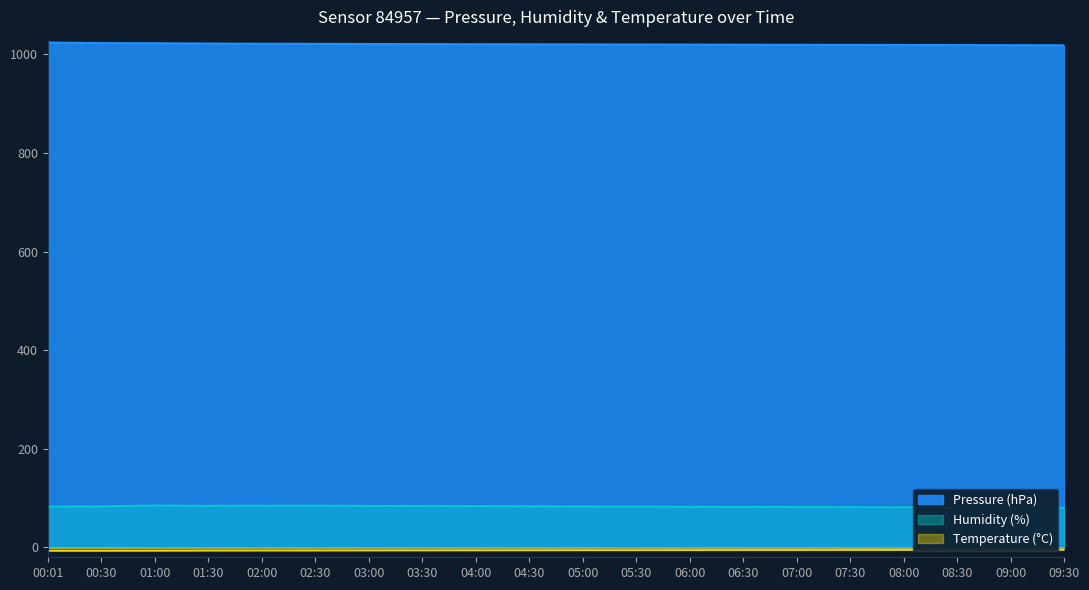

Where does the Temperature series first go above -5?

08:30